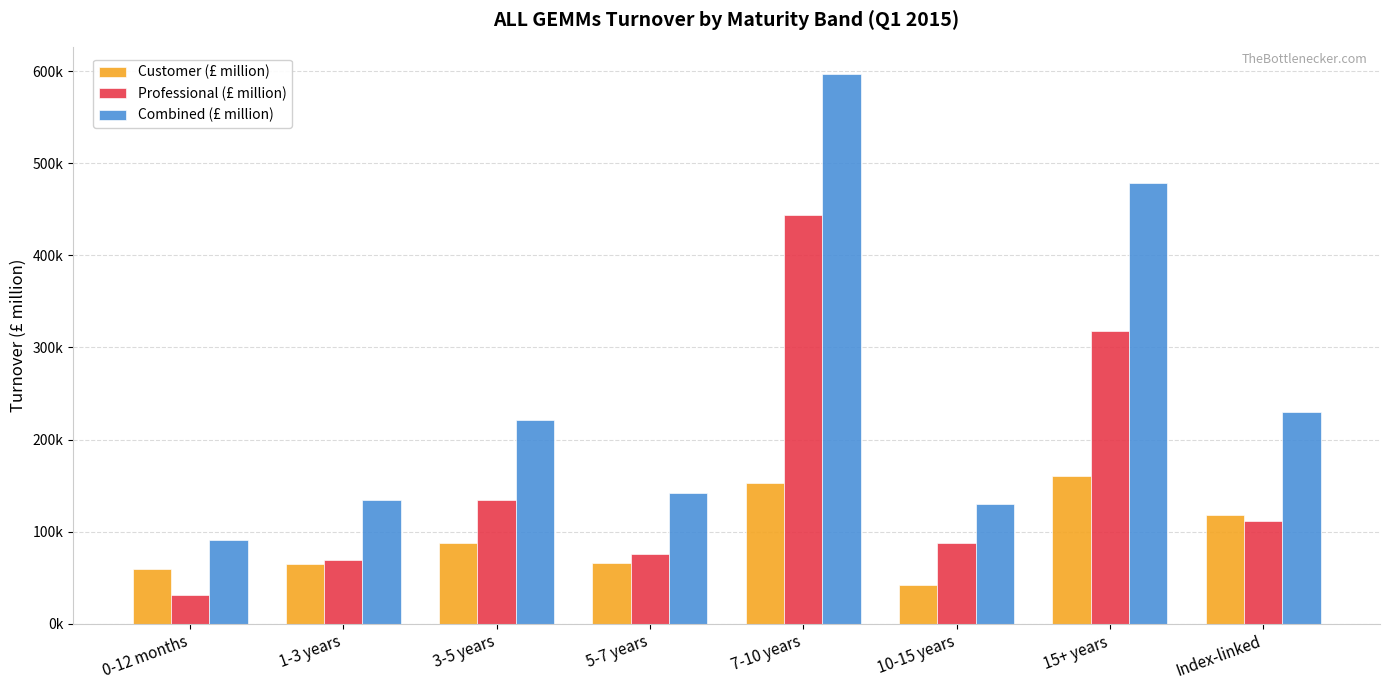

Rank the series at 0-12 months from highest to lowest value.

Combined (£ million), Customer (£ million), Professional (£ million)